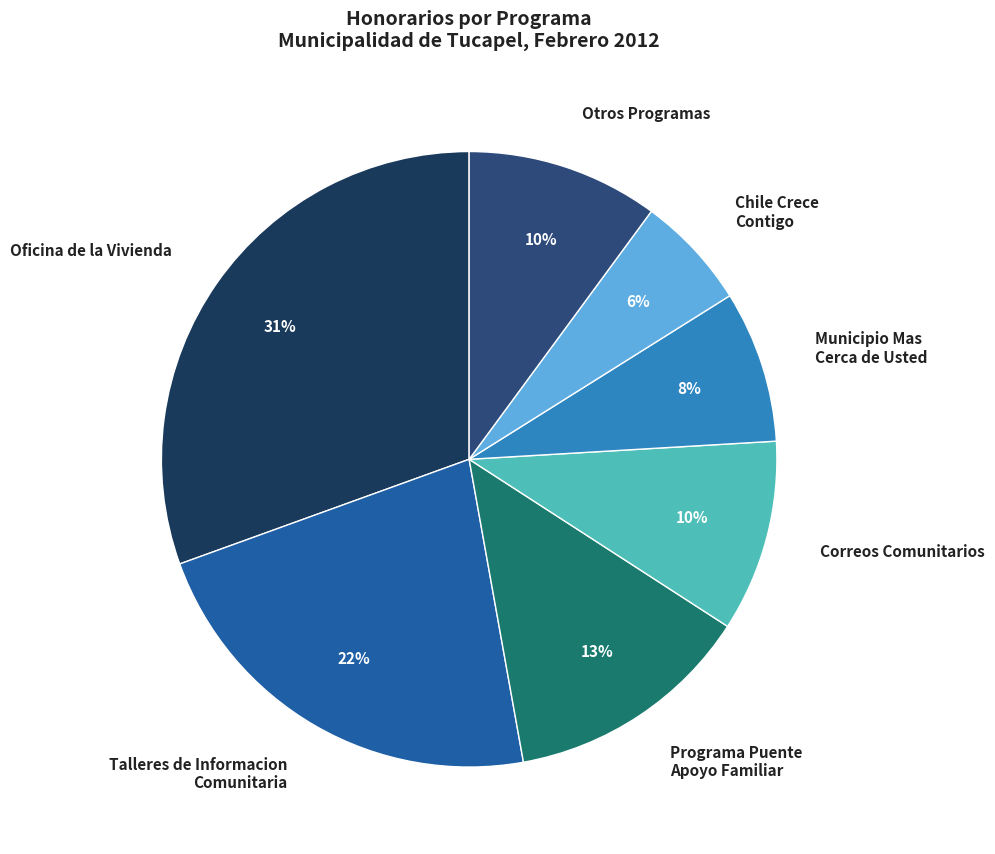

Approximately how many times larger is the value at Talleres de Informacion Comunitaria compared to Programa Puente Apoyo Familiar?

1.7